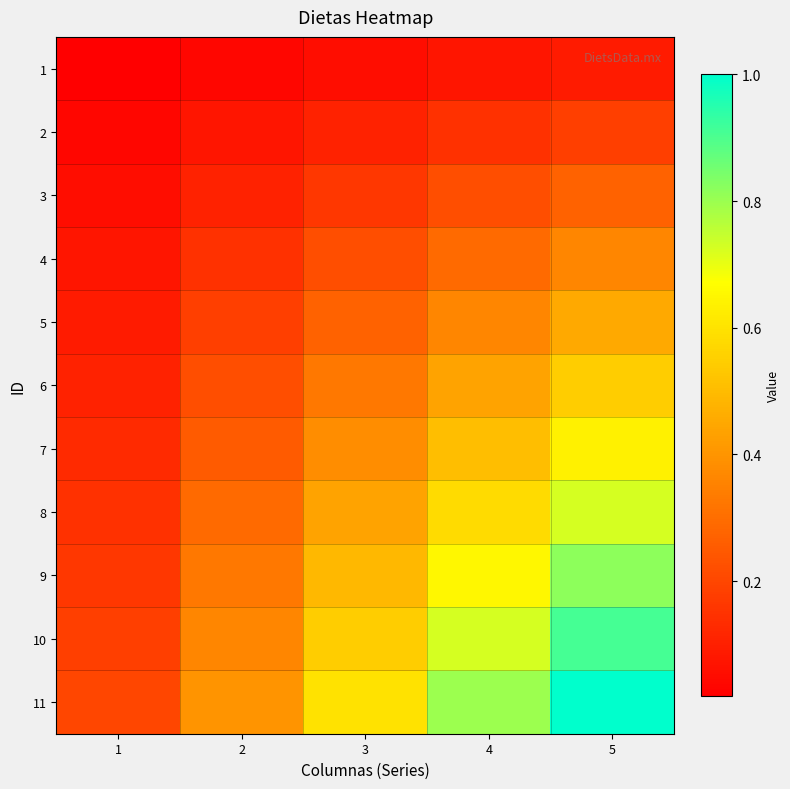

Rank the series by their maximum value, from lowest to highest.

1, 2, 3, 4, 5, 6, 7, 8, 9, 10, 11